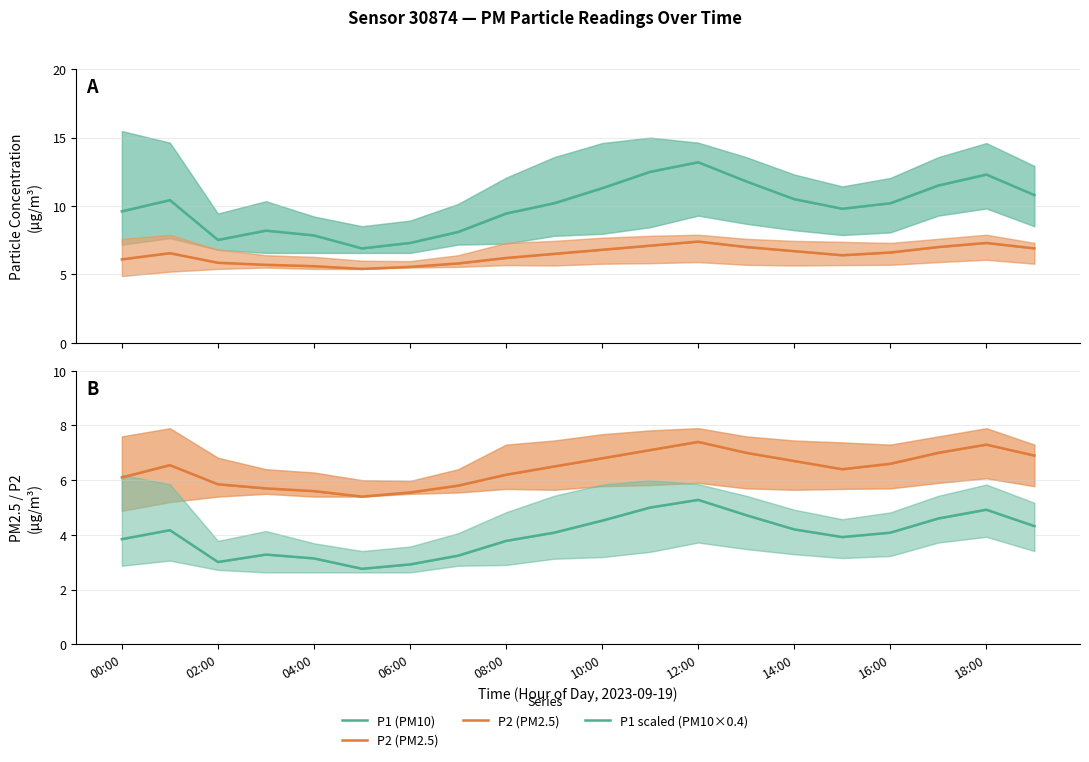

What is the value of the P1 scaled (PM10×0.4) point at the 4th from the left?

3.3